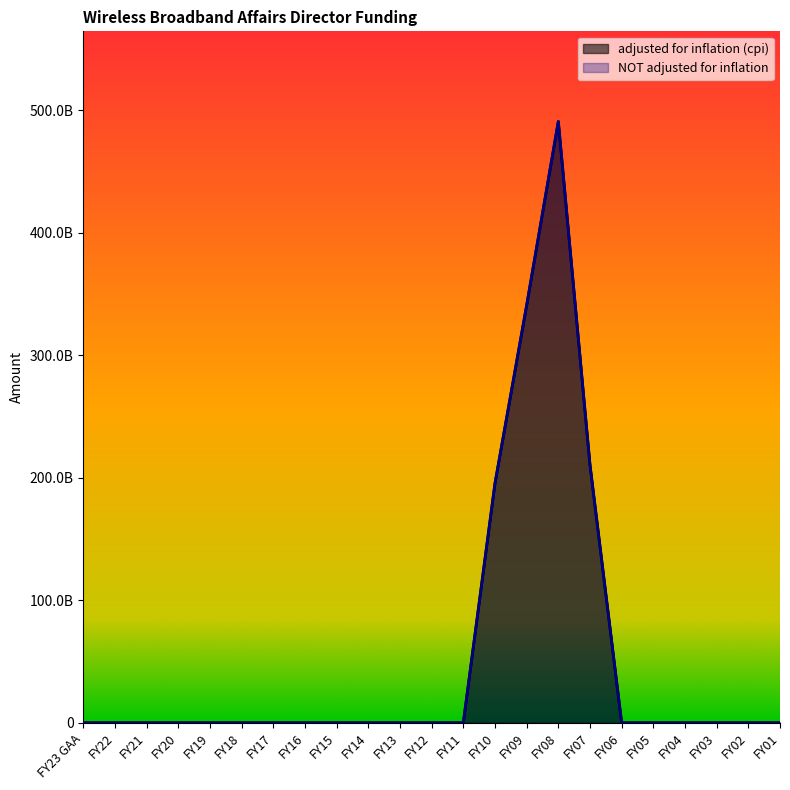

Rank the categories by NOT adjusted for inflation value from lowest to highest.

FY23 GAA, FY22, FY21, FY20, FY19, FY18, FY17, FY16, FY15, FY14, FY13, FY12, FY11, FY06, FY05, FY04, FY03, FY02, FY01, FY10, FY07, FY09, FY08